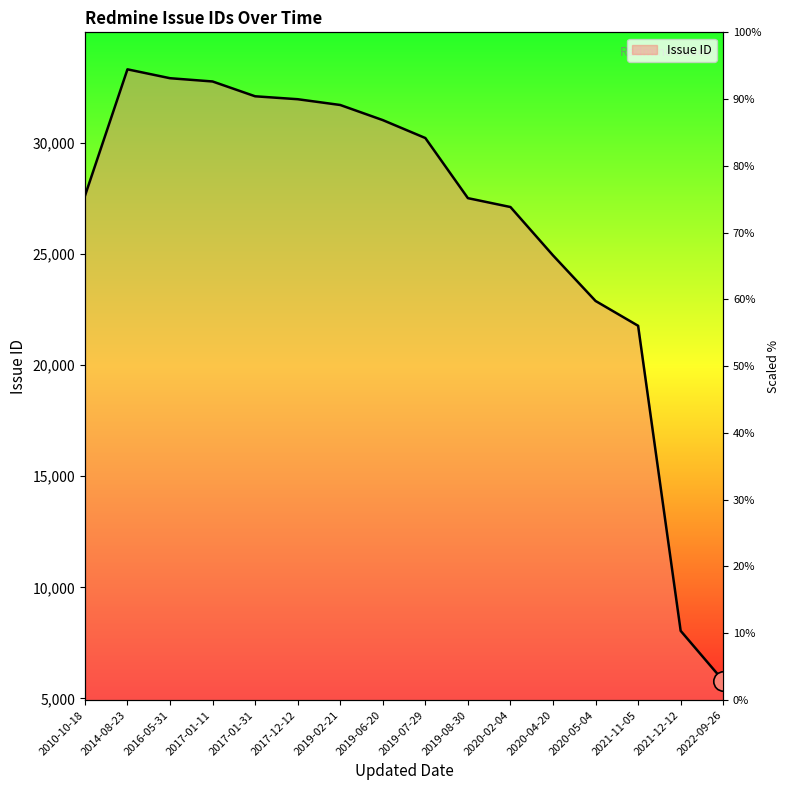

At which label is the value closest to 19561?

2021-11-05